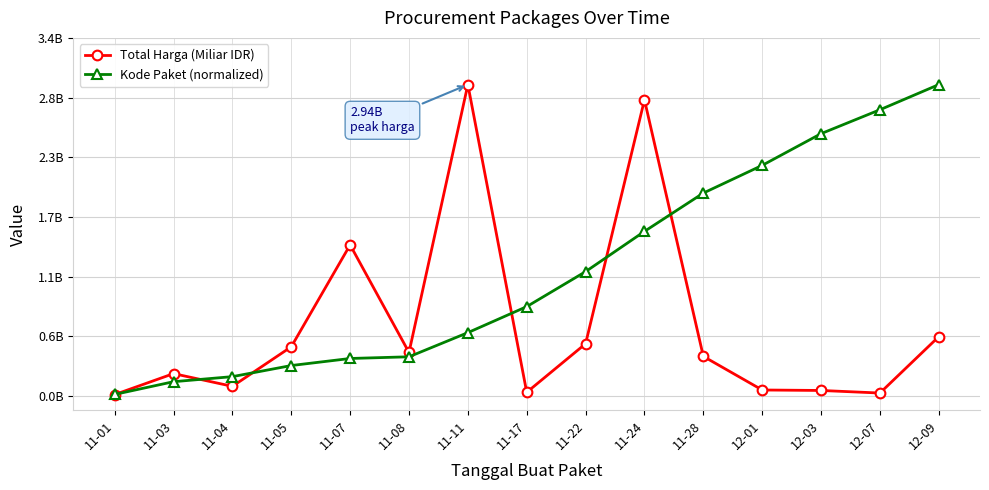

At which category does Total Harga (Miliar IDR) reach its first local valley?

11-04